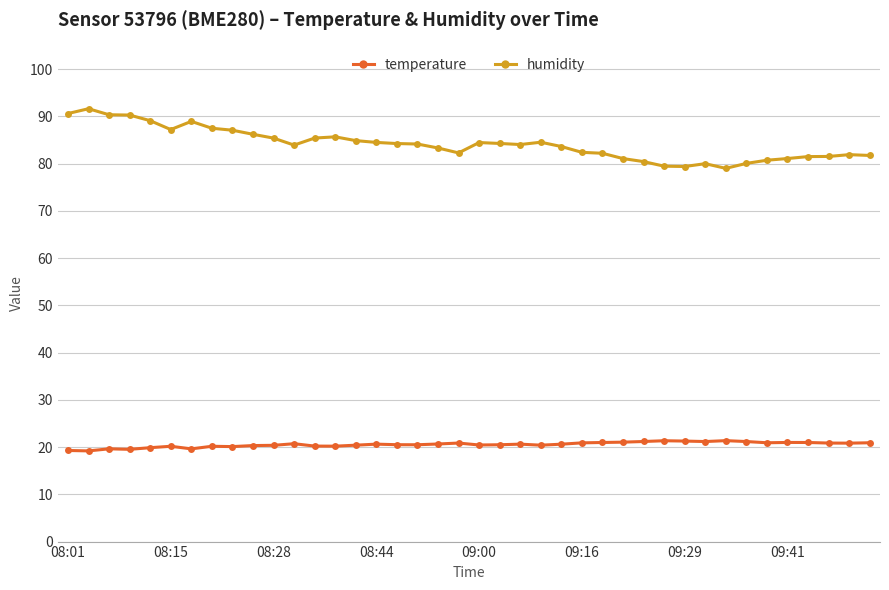

Rank the series by their average value, from highest to lowest.

humidity, temperature